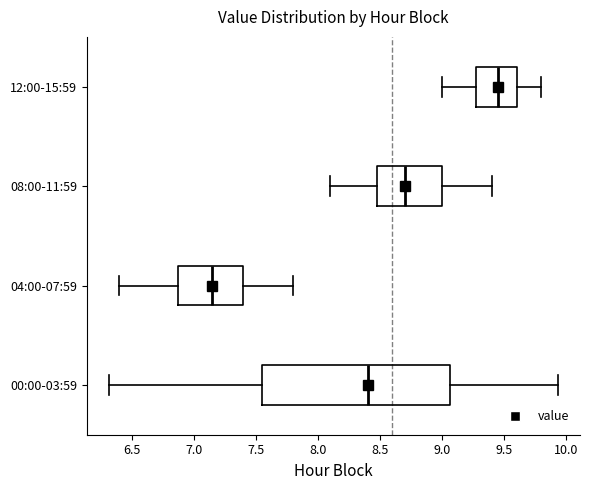

Where is the right edge of the box for 00:00-03:59 on the x-axis? The values are not printed on the chart, so give them approximately, as read against the axis.

9.05